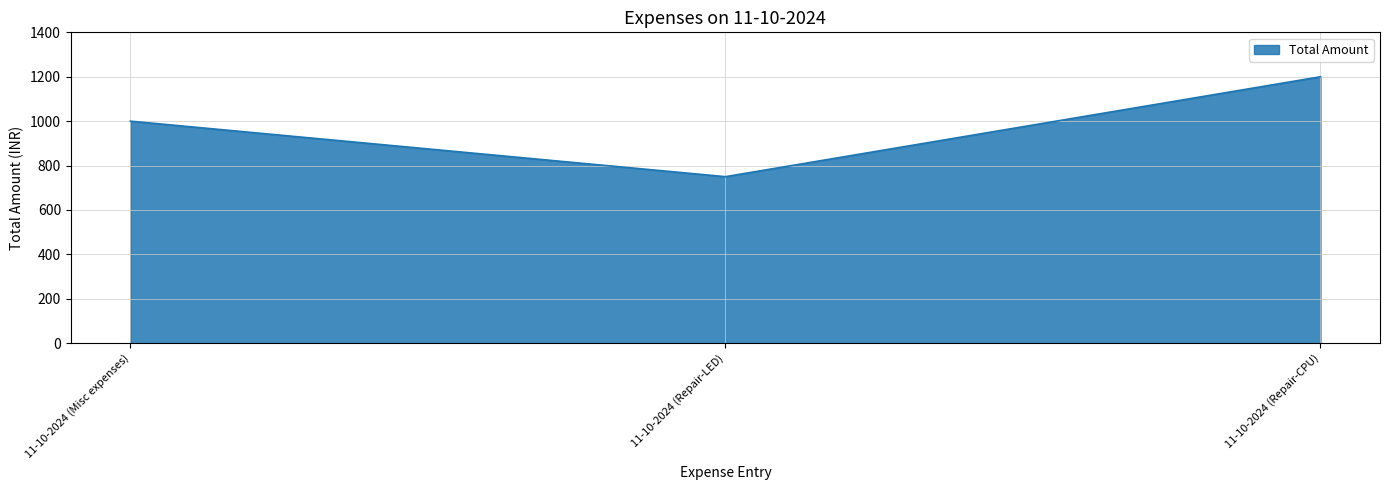

What is the ratio of the value at 11-10-2024 (Repair-CPU) to the value at 11-10-2024 (Repair-LED)?

1.6